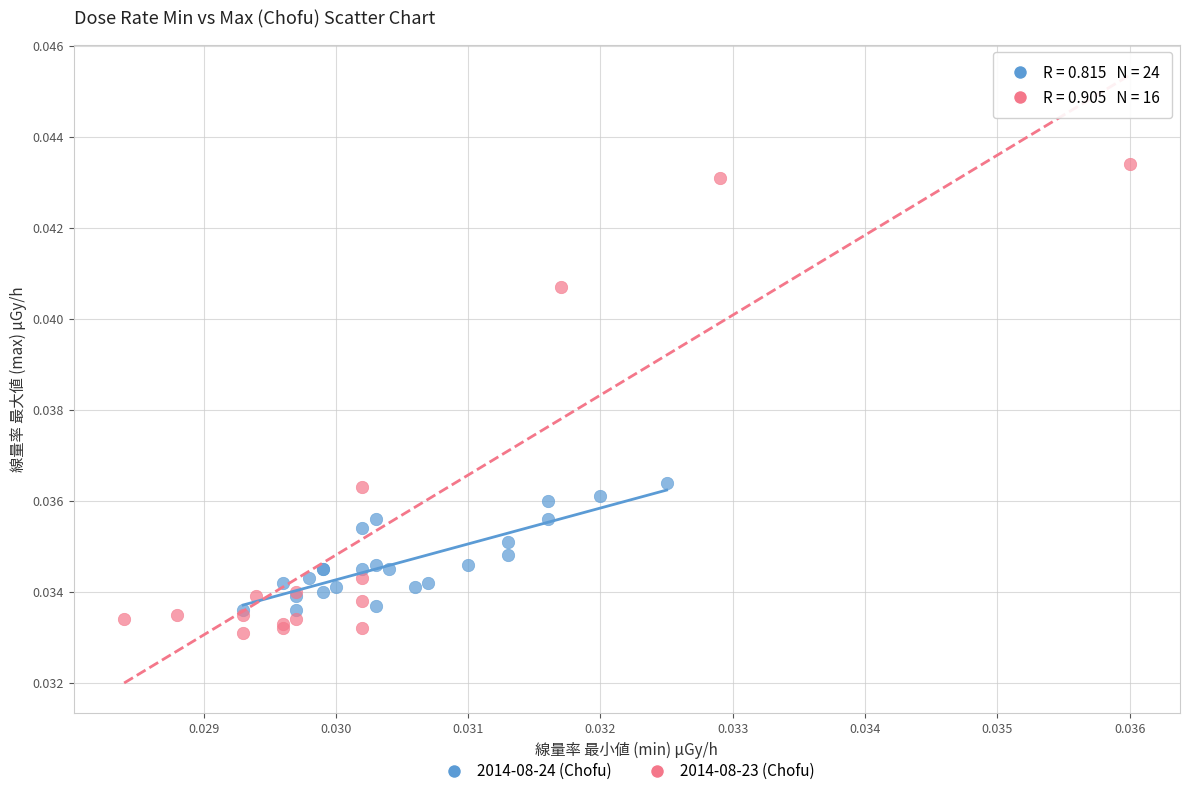

Which series reaches the maximum Y coordinate?

2014-08-23 (Chofu)